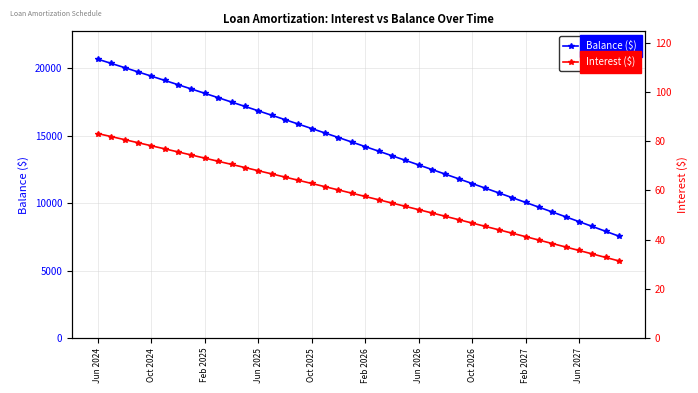

What is the minimum value for Balance ($)?

7553